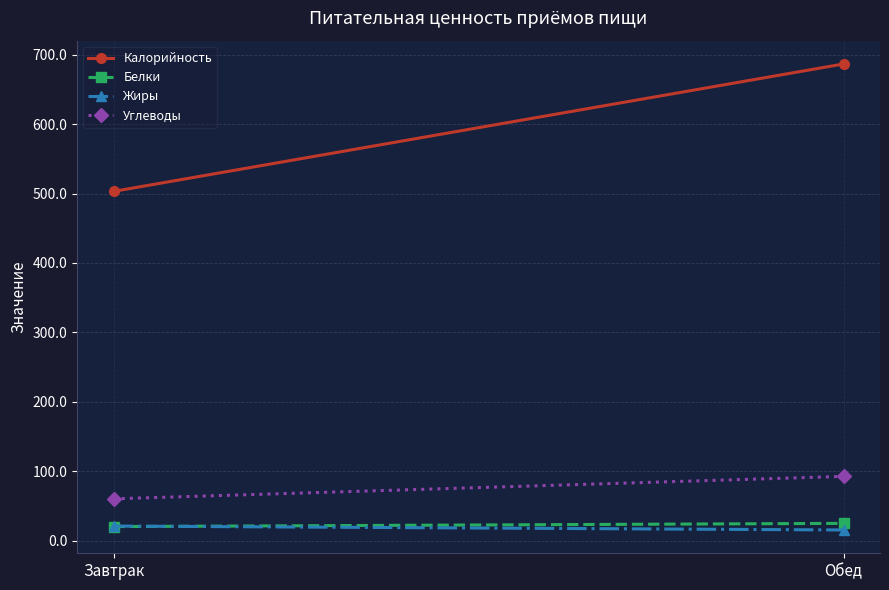

What is the total value across all series at Завтрак?

604.3